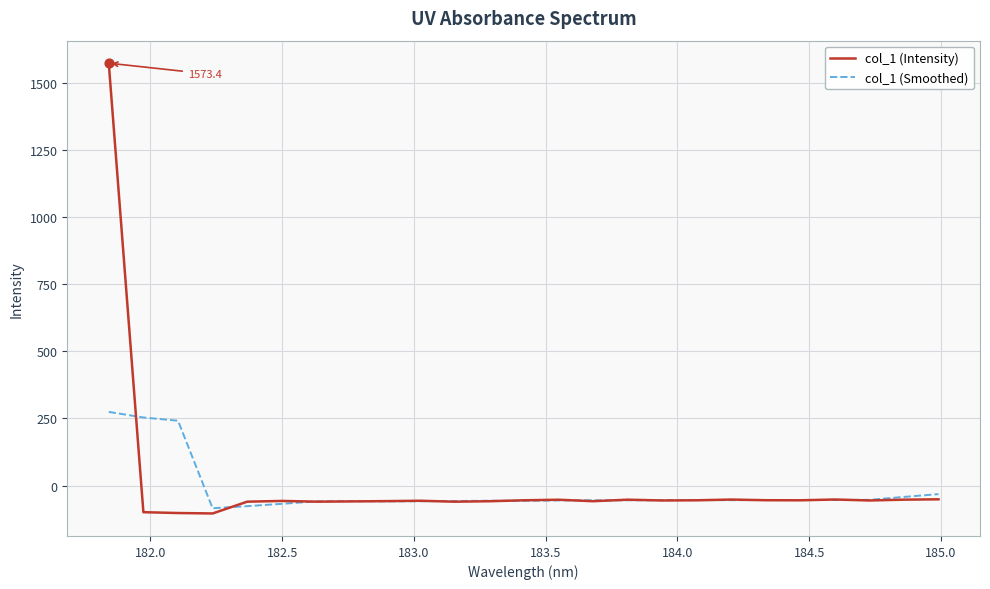

What is the greatest value displayed?

1573.4